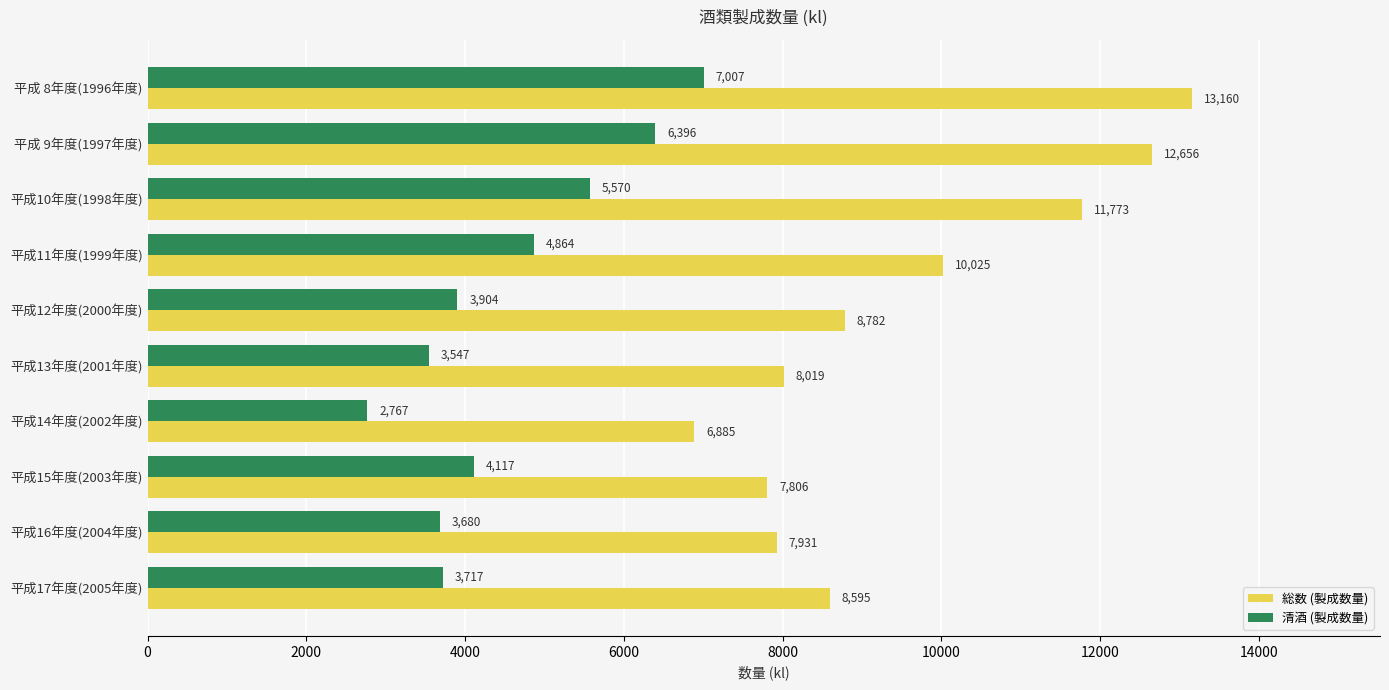

How many values in the 総数 (製成数量) series are below 8782?

5